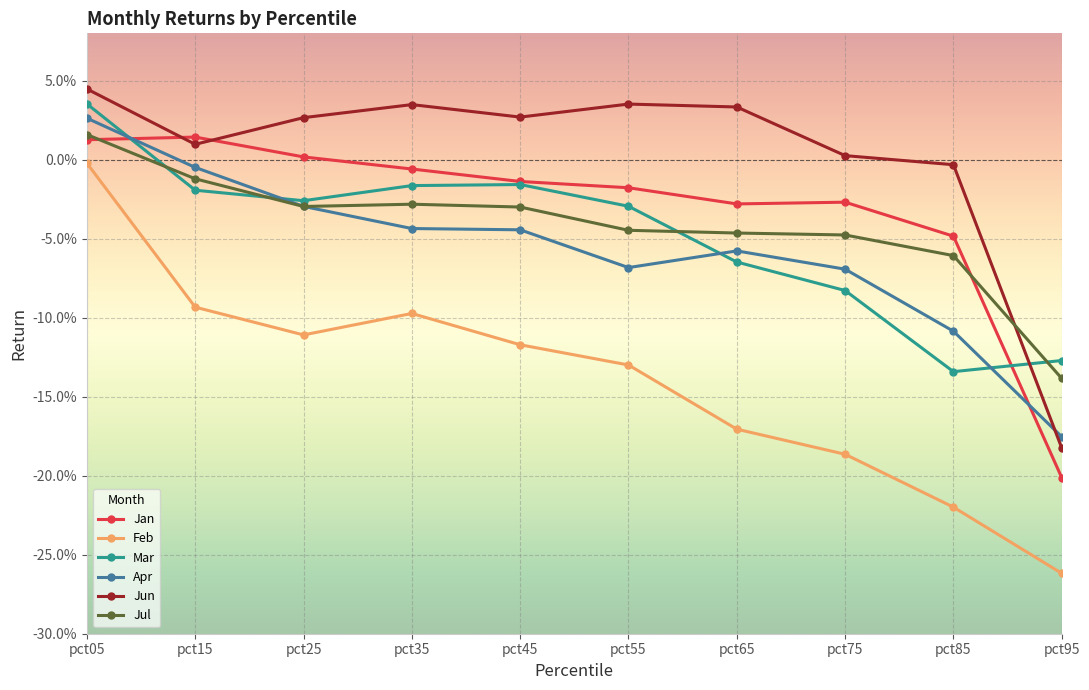

Where does the Jul series first go above 0?

pct05